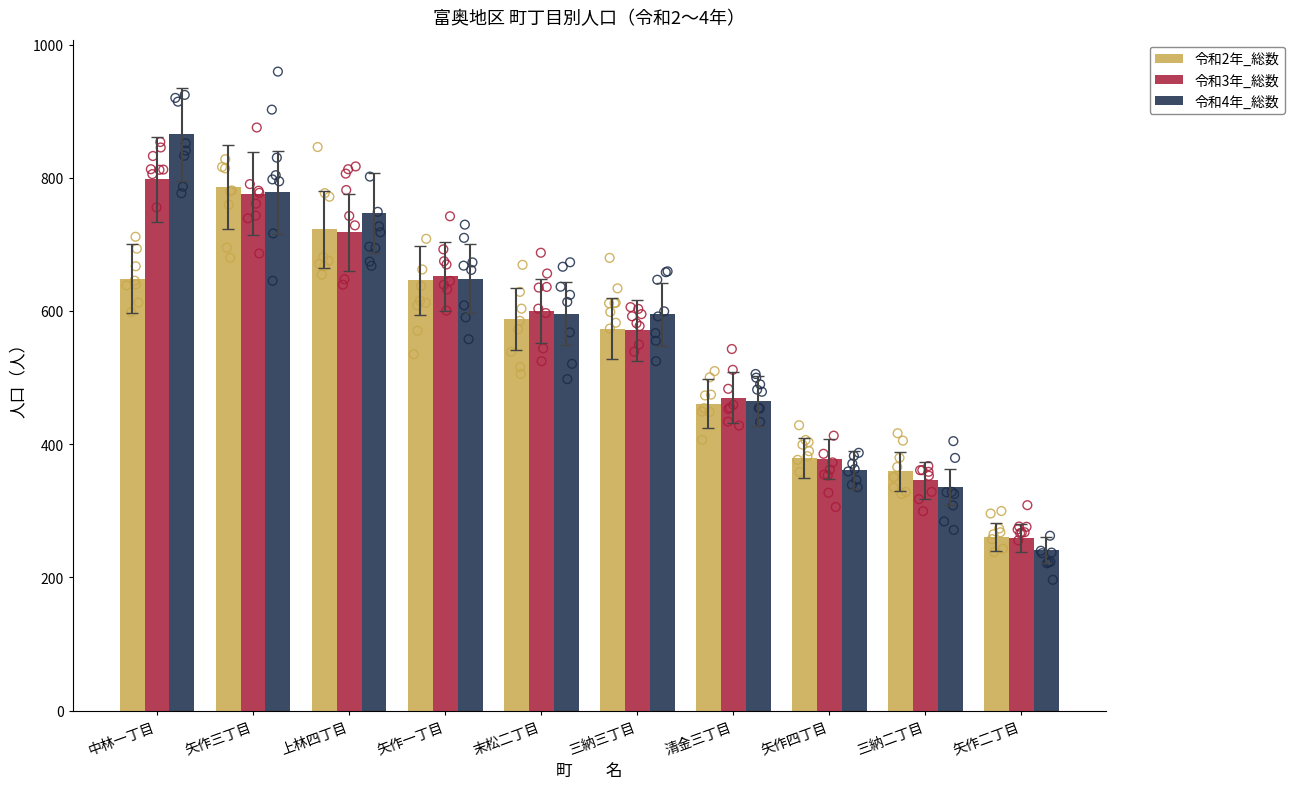

Which series contains the highest Y value?

令和4年_総数